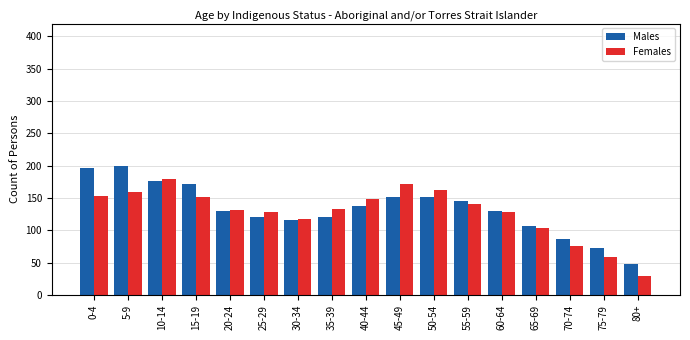

True or false: Males has a value of 62 at 55-59.

False